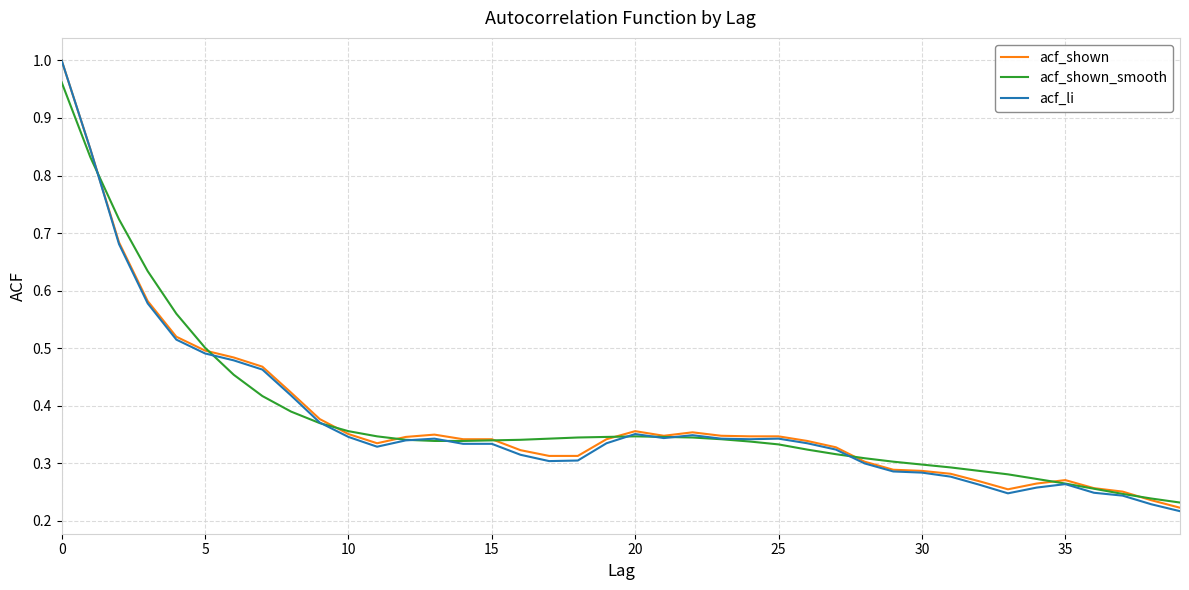

Which series has the widest spread of values?

acf_li